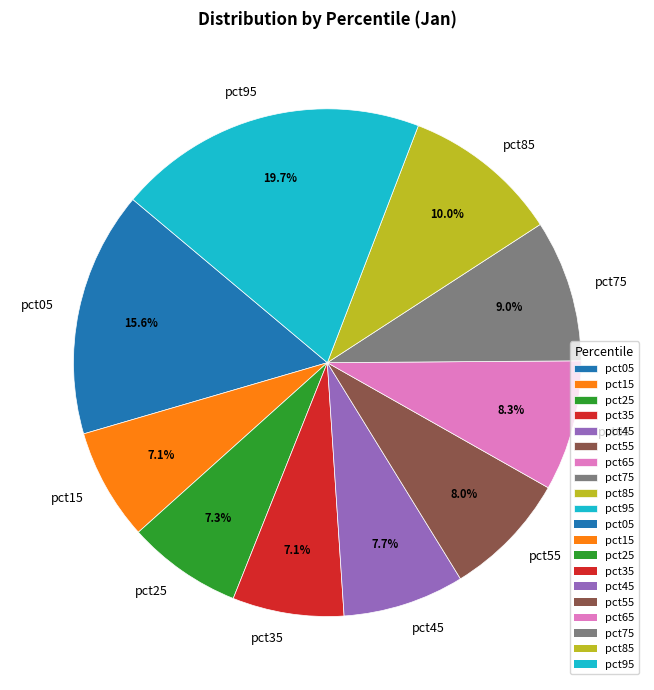

What percentage is NOT represented by pct95?

80.3%